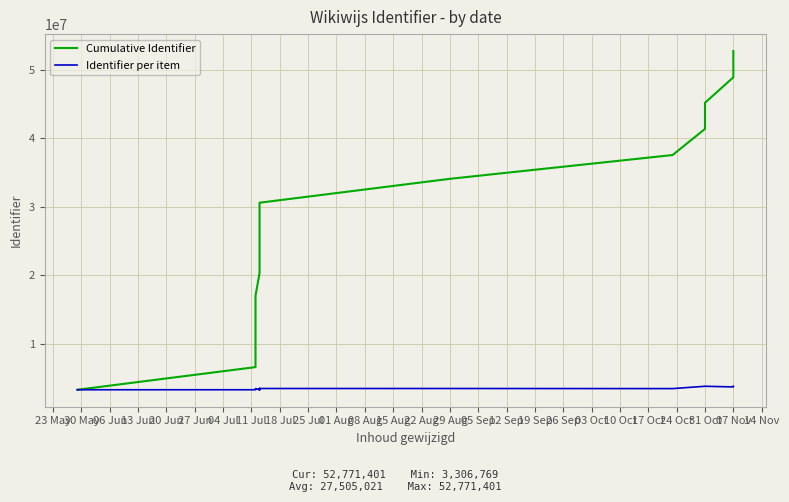

What is the difference between the maximum and minimum values in the Identifier per item series?

533685